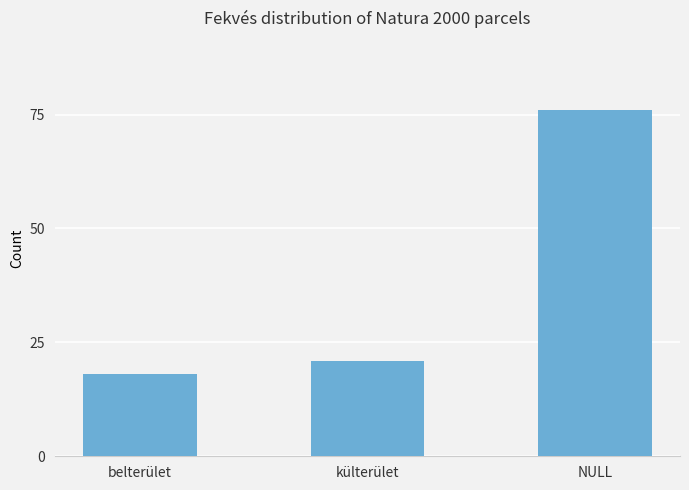

Is it true that the value at külterület is 21?

True